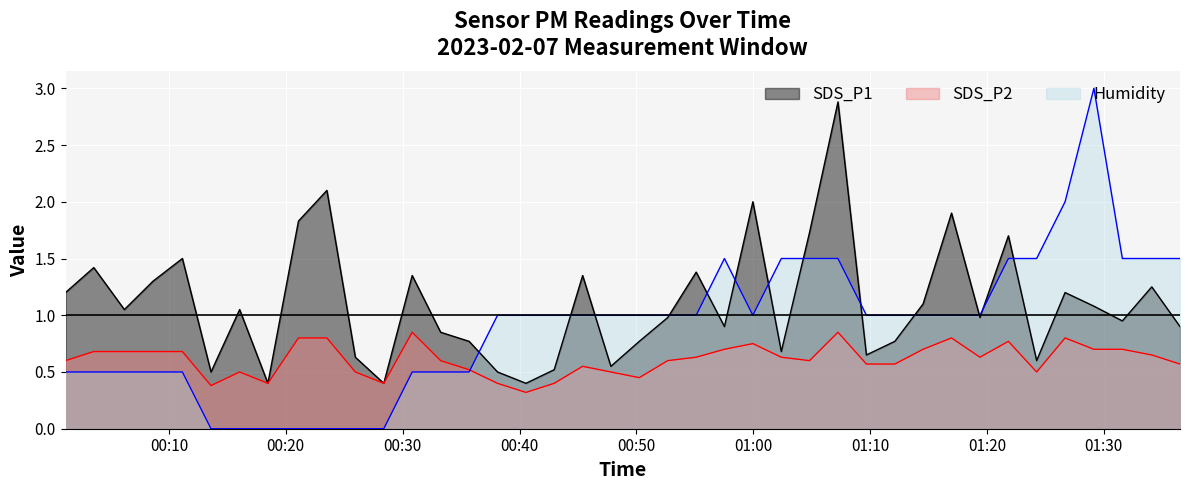

Reading left to right, list all the values displayed in this chart.

SDS_P1: 1.2	1.4	1.1	1.3	1.5	0.5	1.1	0.4	1.8	2.1	0.6	0.4	1.4	0.8	0.8	0.5	0.4	0.5	1.4	0.6	0.8	1.0	1.4	0.9	2.0	0.7	1.7	2.9	0.7	0.8	1.1	1.9	1.0	1.7	0.6	1.2	1.1	0.9	1.2	0.9
SDS_P2: 0.6	0.7	0.7	0.7	0.7	0.4	0.5	0.4	0.8	0.8	0.5	0.4	0.8	0.6	0.5	0.4	0.3	0.4	0.6	0.5	0.5	0.6	0.6	0.7	0.8	0.6	0.6	0.8	0.6	0.6	0.7	0.8	0.6	0.8	0.5	0.8	0.7	0.7	0.7	0.6
Humidity: 0.5	0.5	0.5	0.5	0.5	0.0	0.0	0.0	0.0	0.0	0.0	0.0	0.5	0.5	0.5	1.0	1.0	1.0	1.0	1.0	1.0	1.0	1.0	1.5	1.0	1.5	1.5	1.5	1.0	1.0	1.0	1.0	1.0	1.5	1.5	2.0	3.0	1.5	1.5	1.5